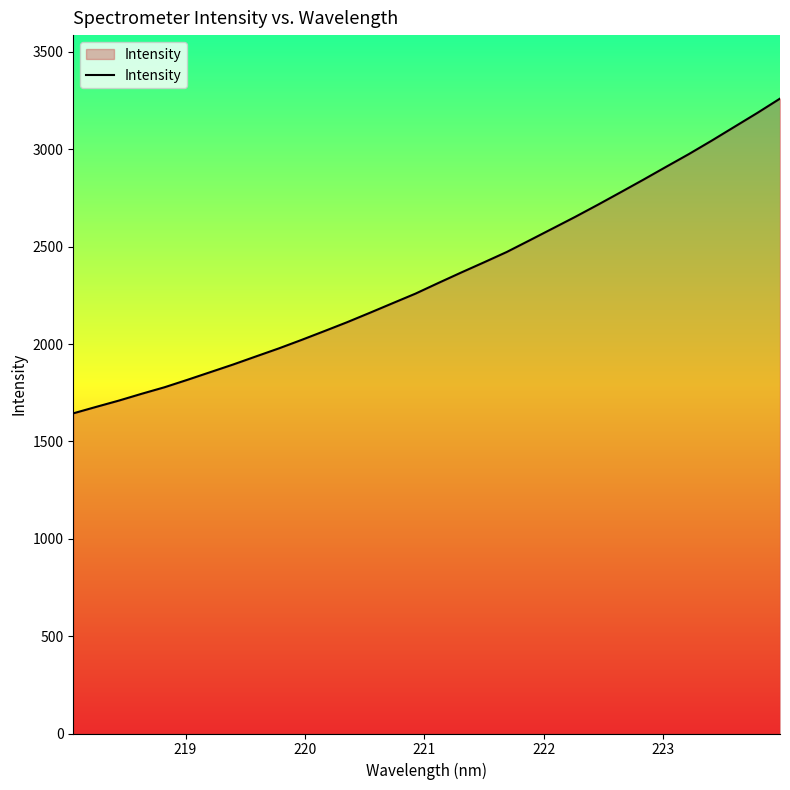

What is the difference between the maximum and minimum values?

1616.2